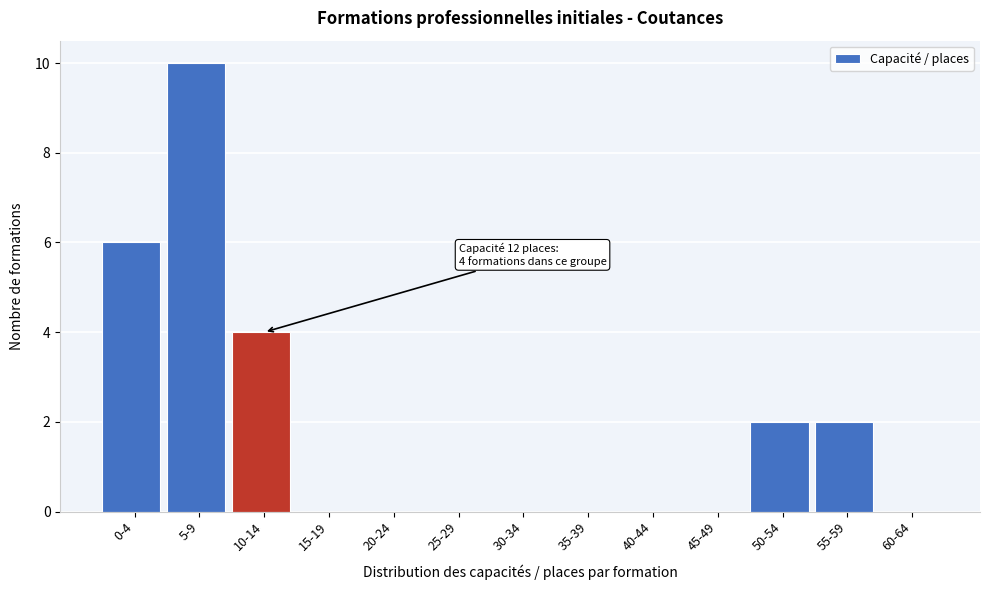

Reading left to right, list all the values displayed in this chart.

0-4=6	5-9=10	10-14=4	15-19=0	20-24=0	25-29=0	30-34=0	35-39=0	40-44=0	45-49=0	50-54=2	55-59=2	60-64=0